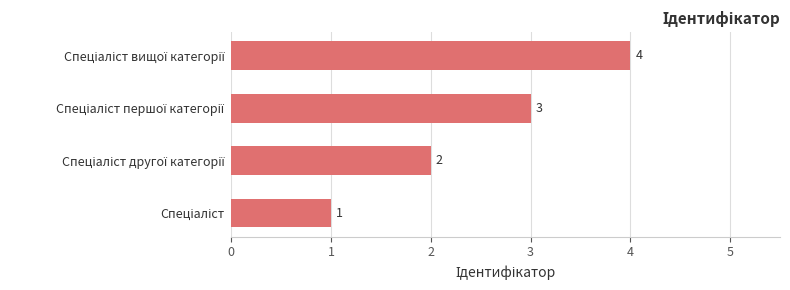

How many values are between 2 and 4?

3